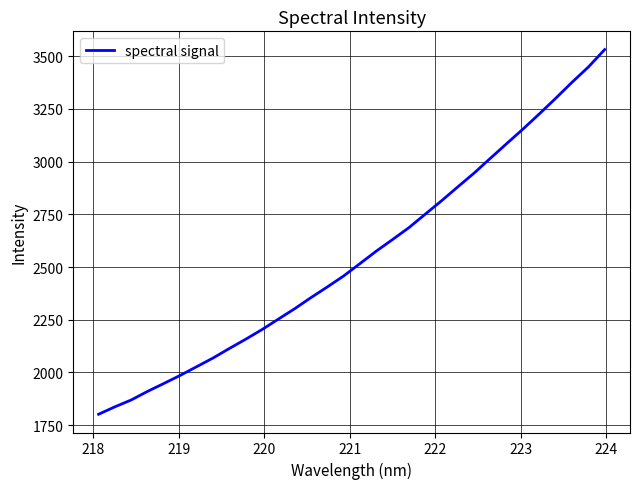

What is the minimum value shown in the chart?

1801.6